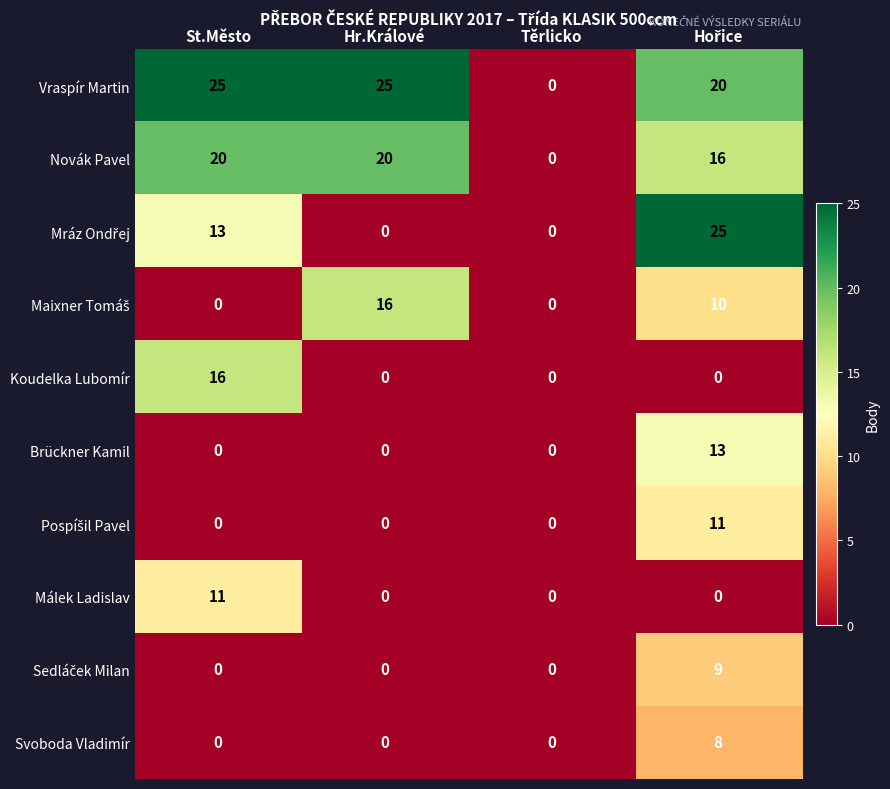

Is the value of Málek Ladislav at St.Město greater than the value of Novák Pavel at St.Město?

No